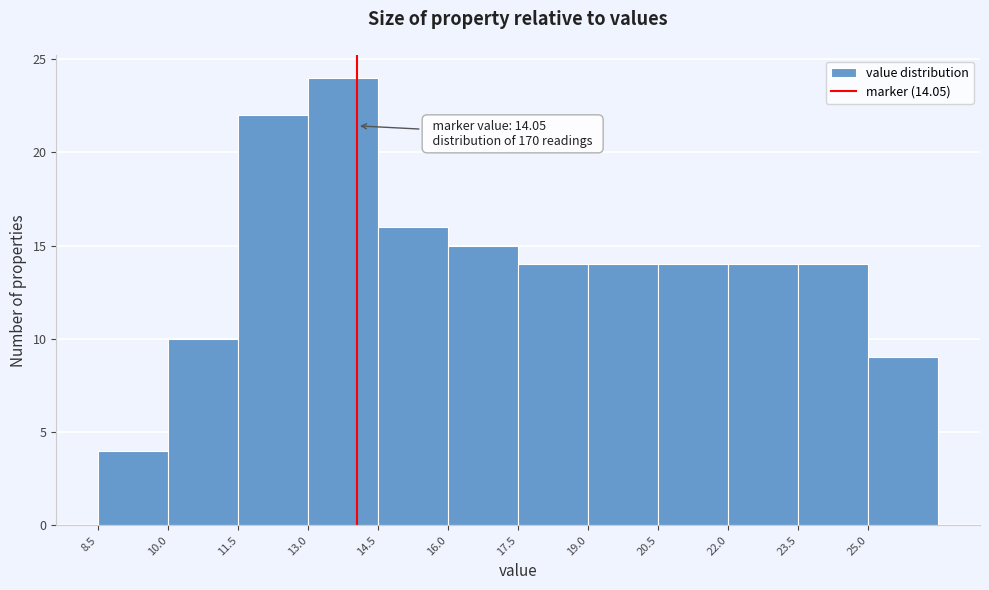

Over which range of the x-axis is the bar tallest?

13.0 to 14.5